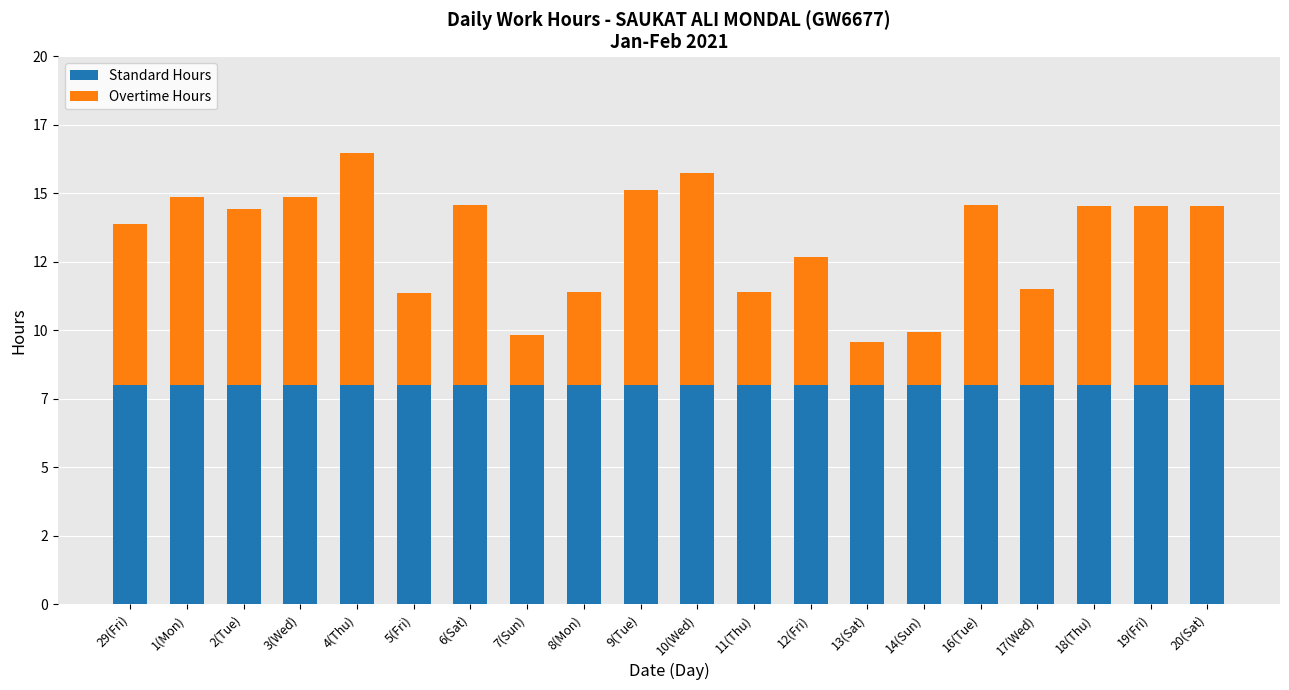

At how many categories does at least one series exceed 7?

20